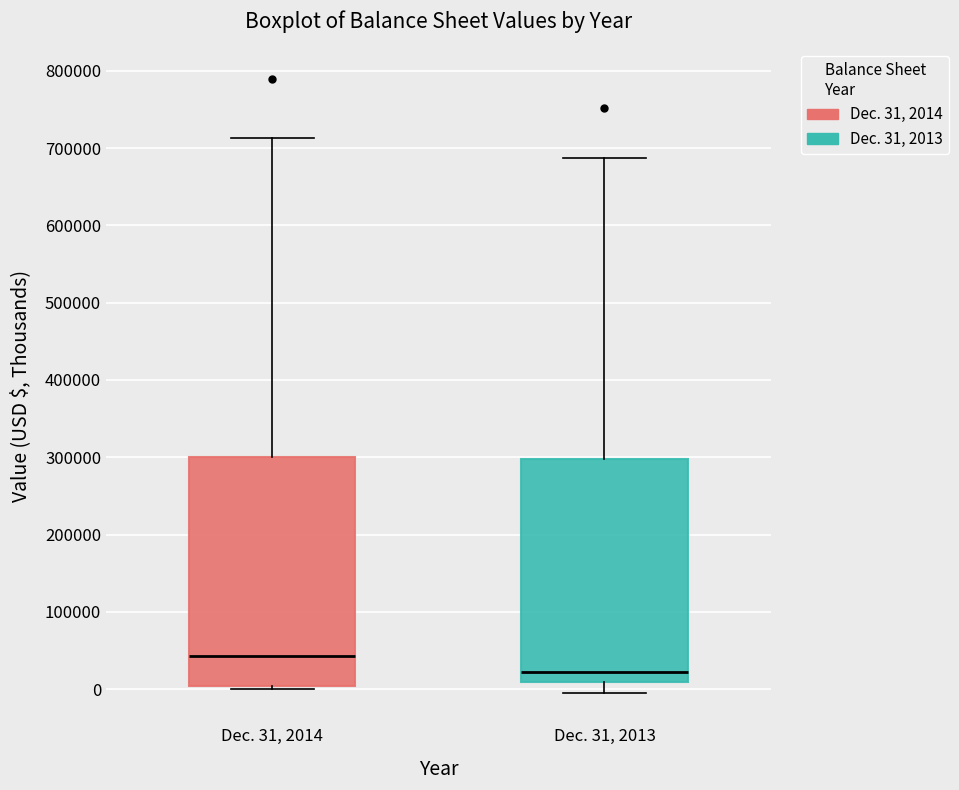

Which box's median line is the highest?

Dec. 31, 2014